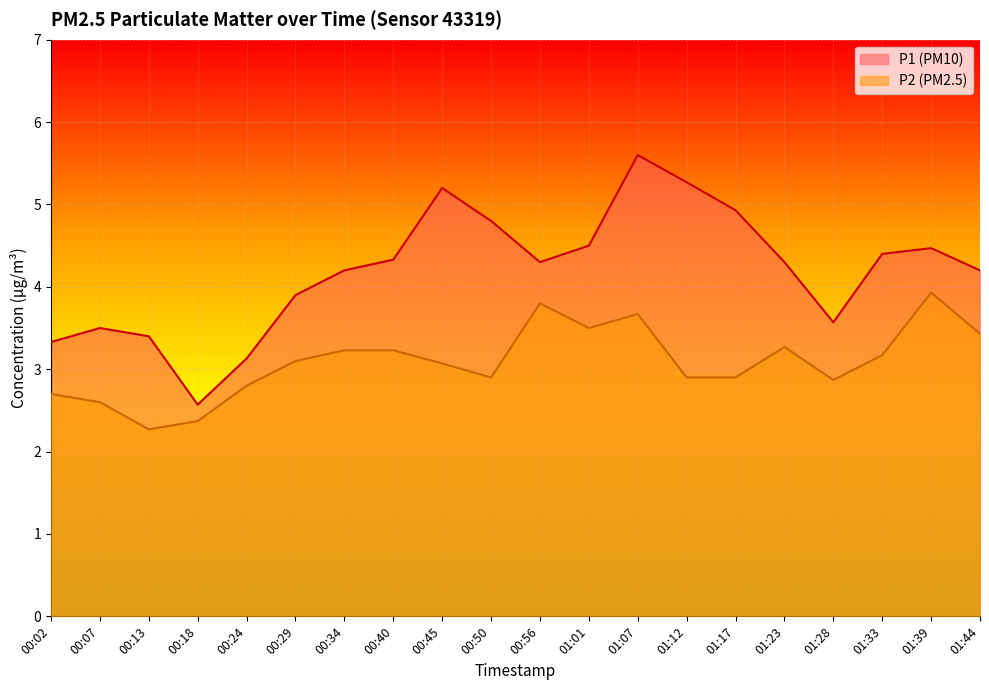

Which has a higher value, 01:33 or 00:40?

01:33